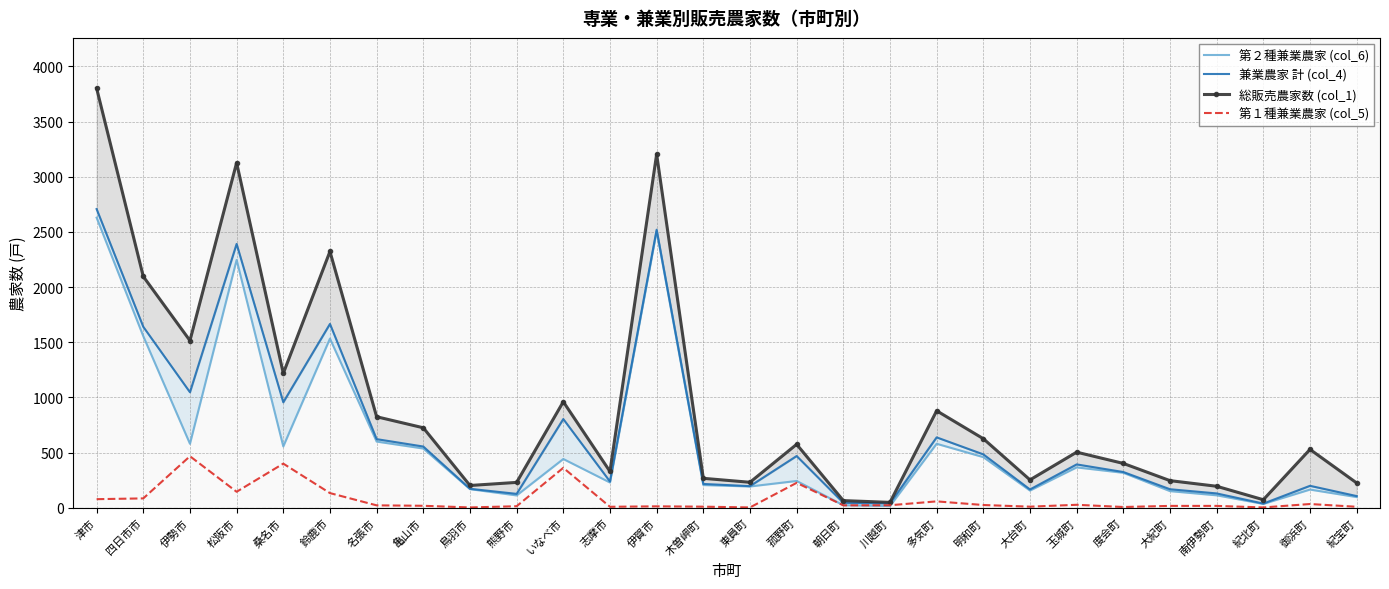

Reading right to left, transcribe all the data shown in this chart.

第２種兼業農家 (col_6): 紀宝町=97	御浜町=165	紀北町=35	南伊勢町=113	大紀町=151	度会町=317	玉城町=366	大台町=156	明和町=459	多気町=580	川越町=16	朝日町=23	菰野町=243	東員町=193	木曽岬町=206	伊賀市=2507	志摩市=229	いなべ市=442	熊野市=112	鳥羽市=169	亀山市=537	名張市=600	鈴鹿市=1533	桑名市=556	松阪市=2246	伊勢市=580	四日市市=1555	津市=2629
兼業農家 計 (col_4): 紀宝町=106	御浜町=199	紀北町=38	南伊勢町=130	大紀町=168	度会町=324	玉城町=393	大台町=166	明和町=484	多気町=638	川越町=39	朝日町=45	菰野町=469	東員町=196	木曽岬町=216	伊賀市=2520	志摩市=238	いなべ市=804	熊野市=126	鳥羽市=172	亀山市=555	名張市=622	鈴鹿市=1666	桑名市=956	松阪市=2391	伊勢市=1047	四日市市=1640	津市=2707
総販売農家数 (col_1): 紀宝町=225	御浜町=529	紀北町=73	南伊勢町=195	大紀町=246	度会町=402	玉城町=504	大台町=253	明和町=626	多気町=879	川越町=49	朝日町=65	菰野町=575	東員町=231	木曽岬町=267	伊賀市=3204	志摩市=329	いなべ市=961	熊野市=230	鳥羽市=202	亀山市=725	名張市=825	鈴鹿市=2323	桑名市=1218	松阪市=3127	伊勢市=1515	四日市市=2096	津市=3802
第１種兼業農家 (col_5): 紀宝町=9	御浜町=34	紀北町=3	南伊勢町=17	大紀町=17	度会町=7	玉城町=27	大台町=10	明和町=25	多気町=58	川越町=23	朝日町=22	菰野町=226	東員町=3	木曽岬町=10	伊賀市=13	志摩市=9	いなべ市=362	熊野市=14	鳥羽市=3	亀山市=18	名張市=22	鈴鹿市=133	桑名市=400	松阪市=145	伊勢市=467	四日市市=85	津市=78